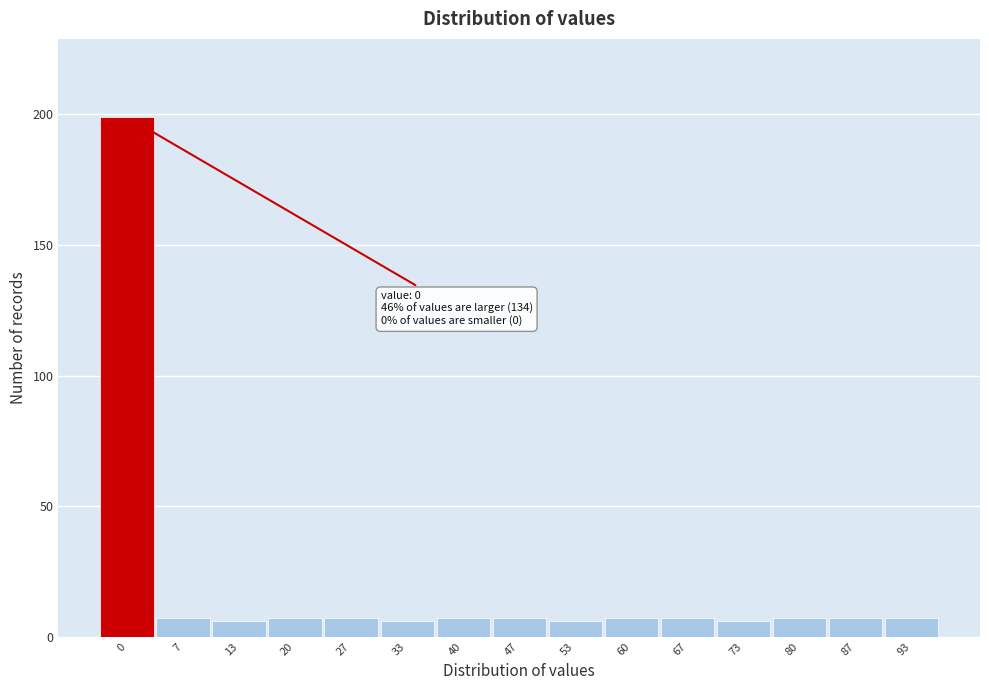

Reading right to left, what are all the values shown in this chart?

93=7	87=7	80=7	73=6	67=7	60=7	53=6	47=7	40=7	33=6	27=7	20=7	13=6	7=7	0=199